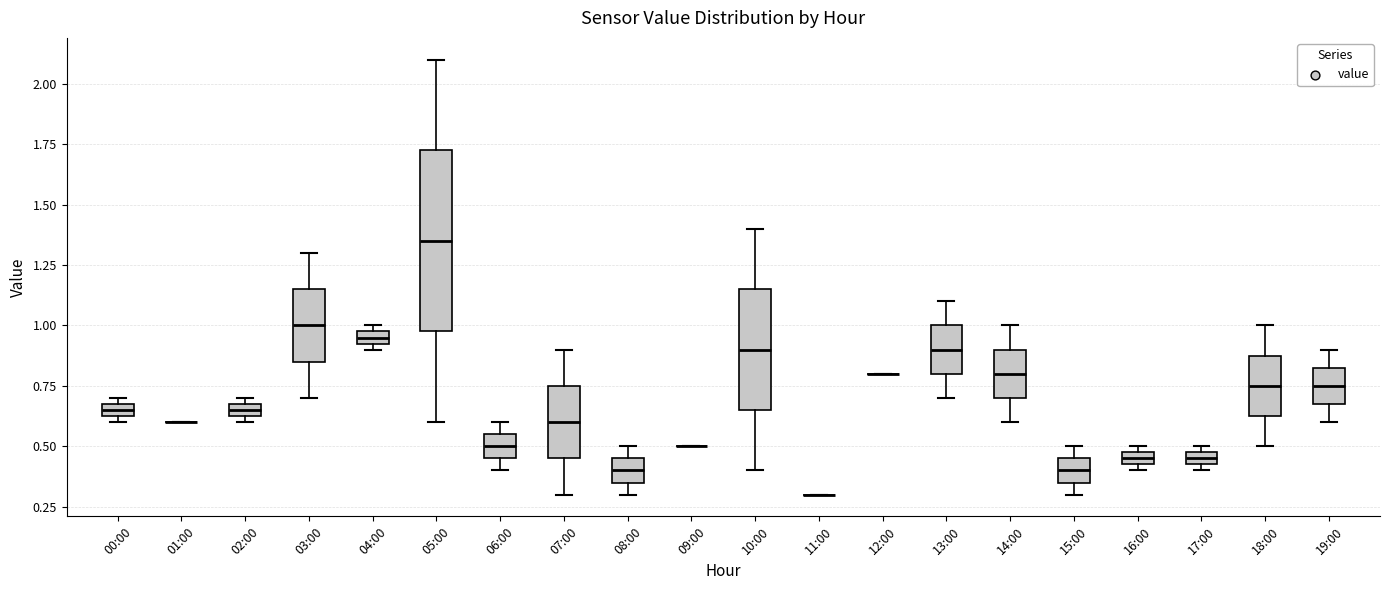

Where is the lower edge of the box for 05:00 on the y-axis? The values are not printed on the chart, so give them approximately, as read against the axis.

1.00